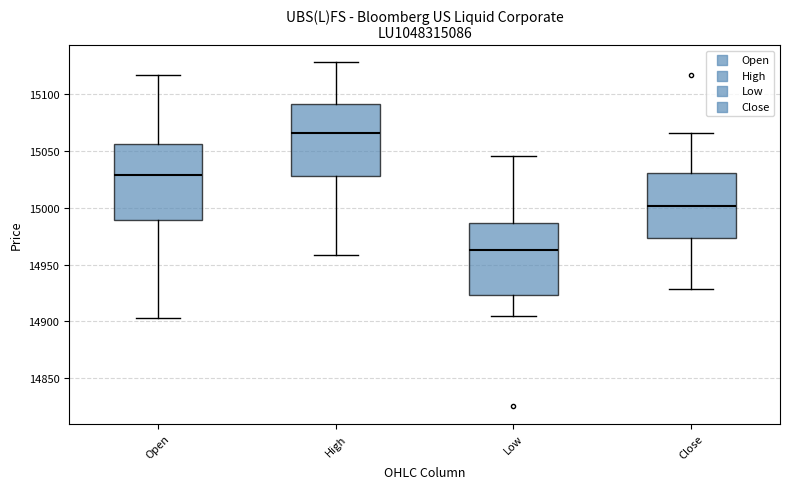

Which box's median line is the highest?

High